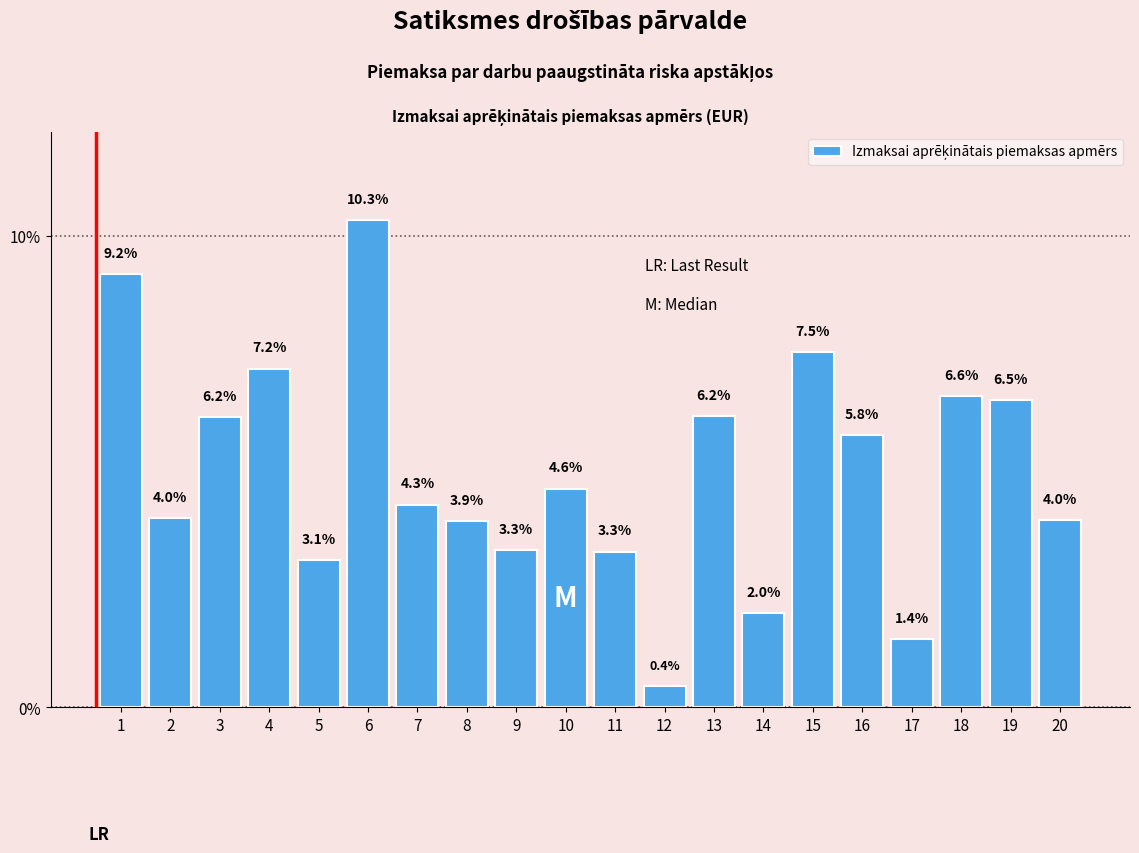

Reading right to left, transcribe all the data shown in this chart.

4.0	6.5	6.6	1.4	5.8	7.5	2.0	6.2	0.4	3.3	4.6	3.3	3.9	4.3	10.3	3.1	7.2	6.2	4.0	9.2